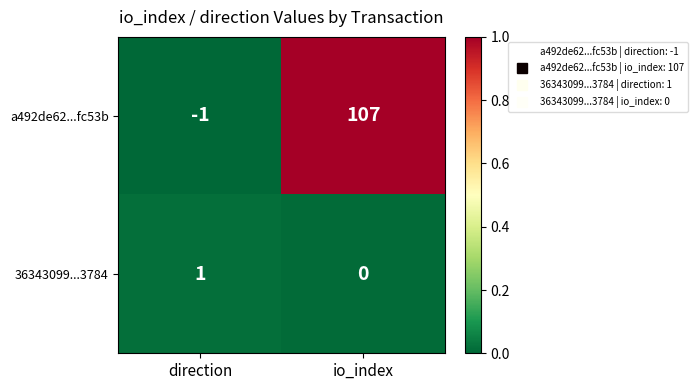

What is the spread (max minus min) of values at io_index?

107